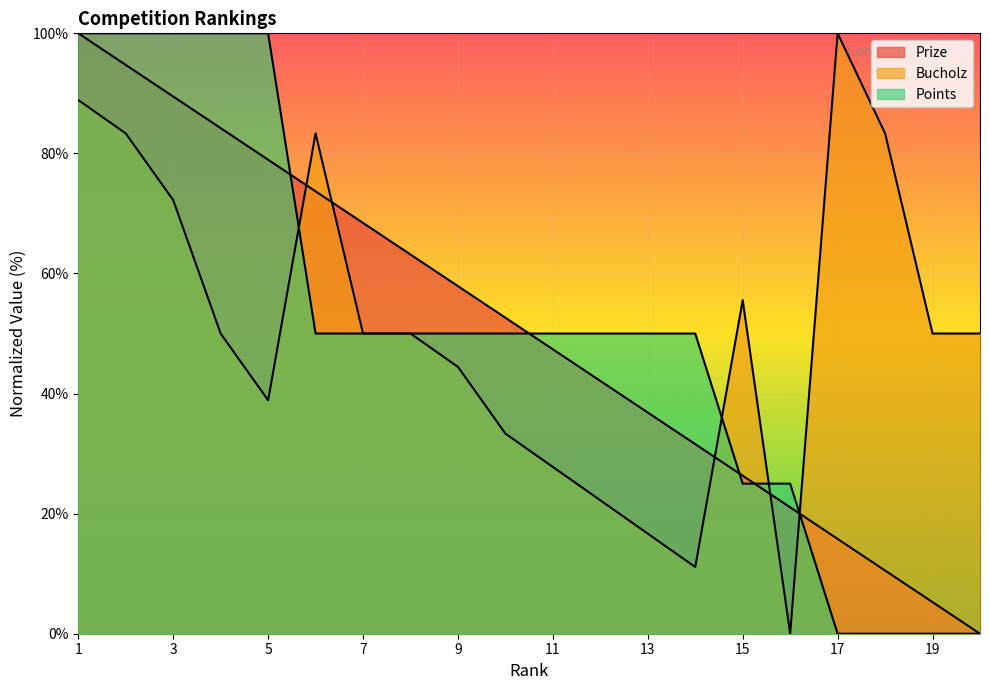

What is the spread (max minus min) of values at 11?

22.2